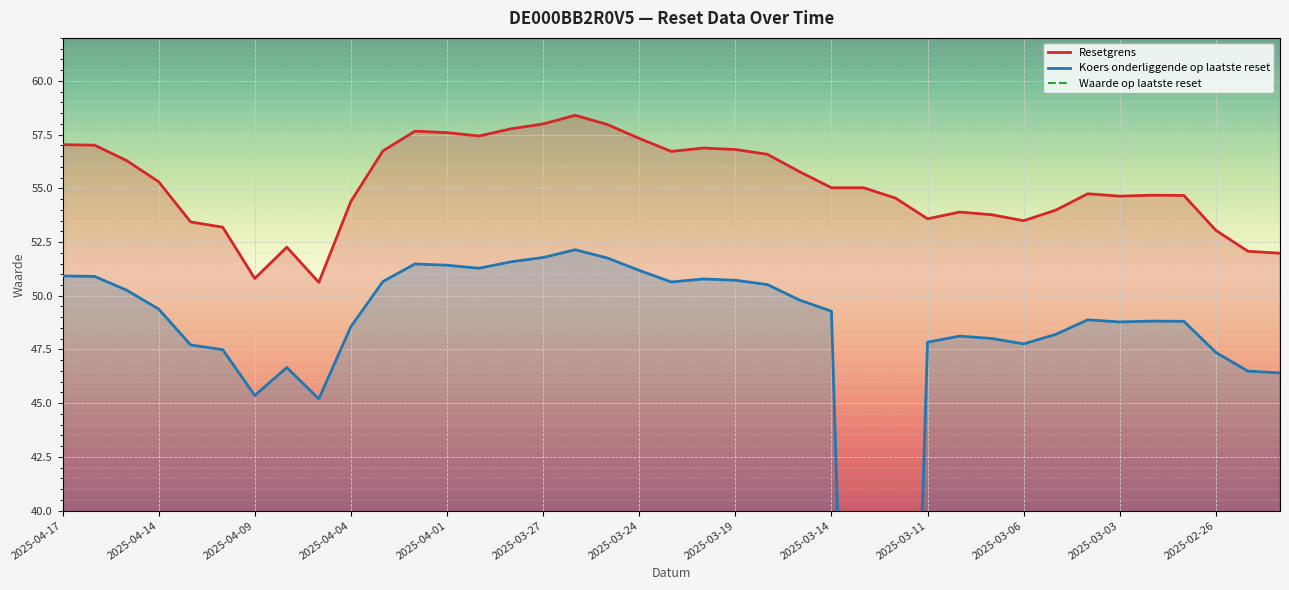

What is the sum of all Resetgrens values?

2151.1